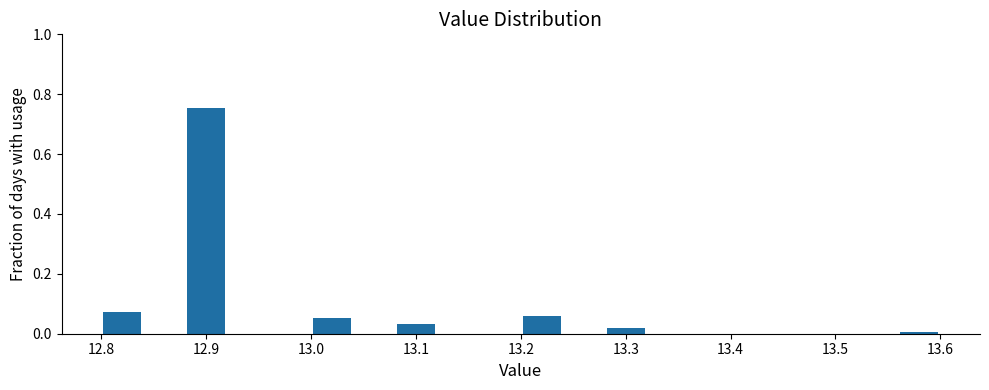

What is the height of the bar covering 13.20 to 13.24 on the x-axis? The values are not printed on the chart, so give them approximately, as read against the axis.

0.06